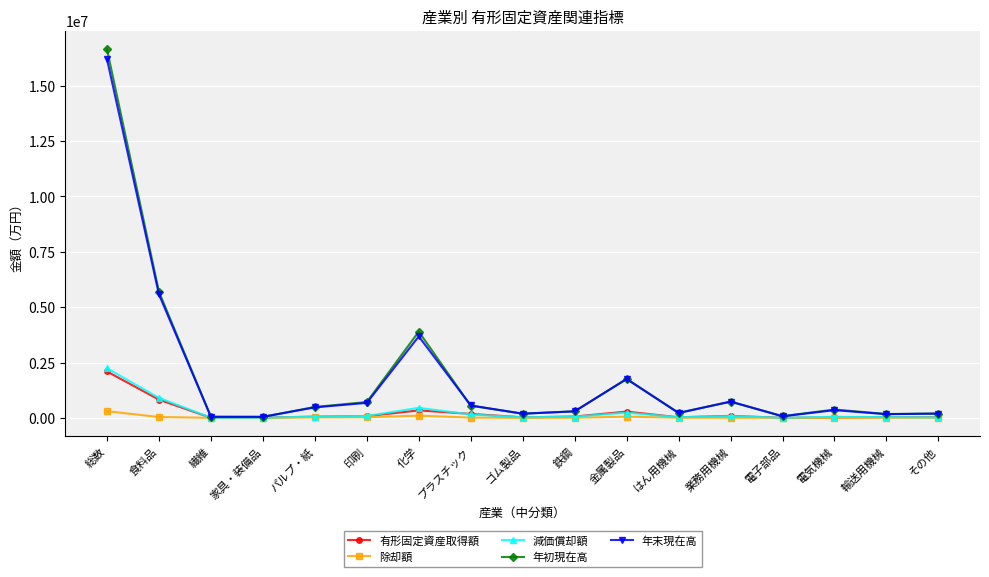

True or false: 除却額 has more than 1 interior local peaks.

True